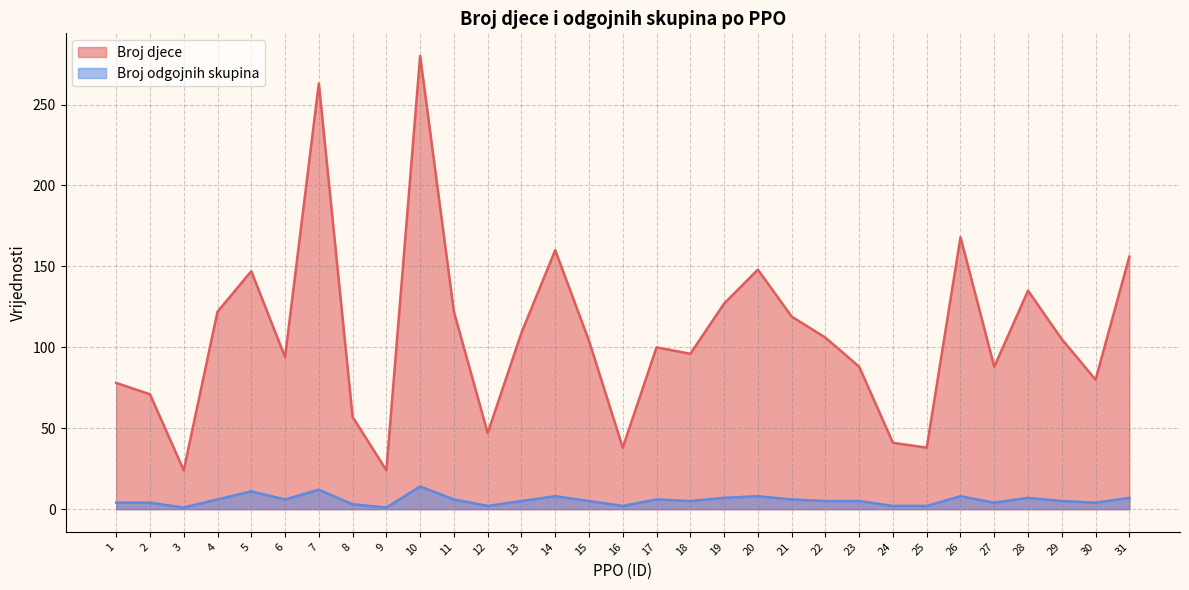

What is the minimum value shown in the chart?

1